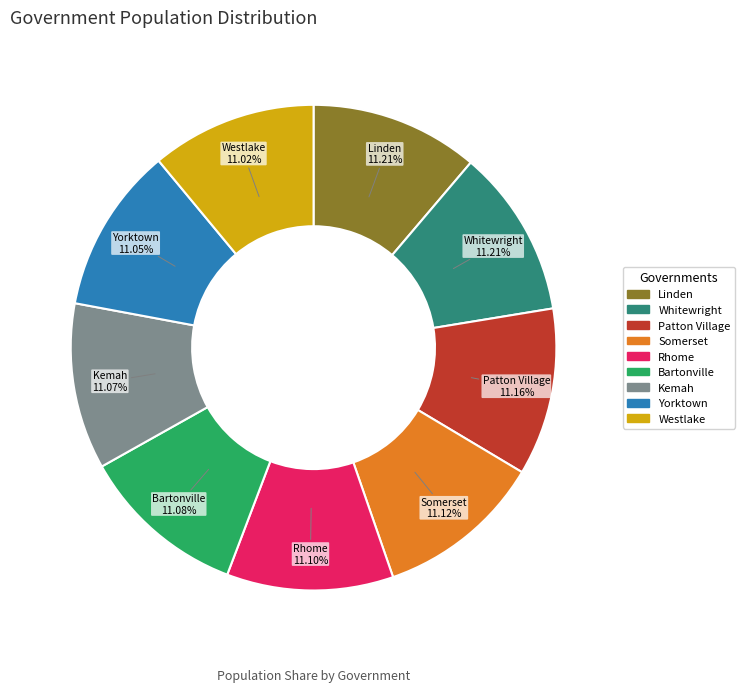

To the nearest percent, what portion does Linden represent?

11%